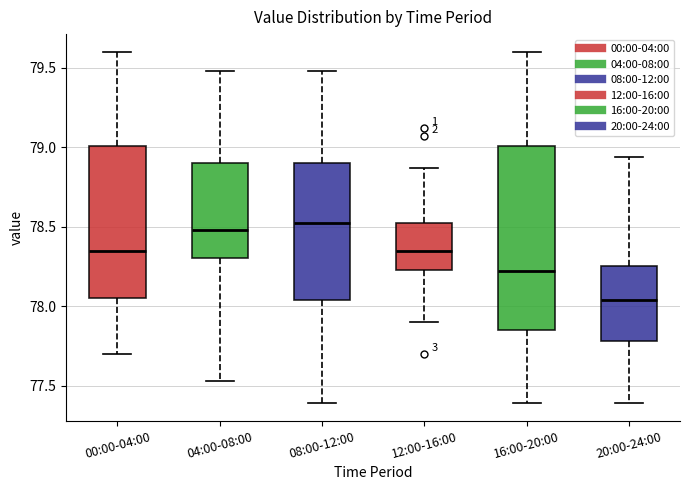

Where is the upper edge of the box for 16:00-20:00 on the y-axis? The values are not printed on the chart, so give them approximately, as read against the axis.

79.00